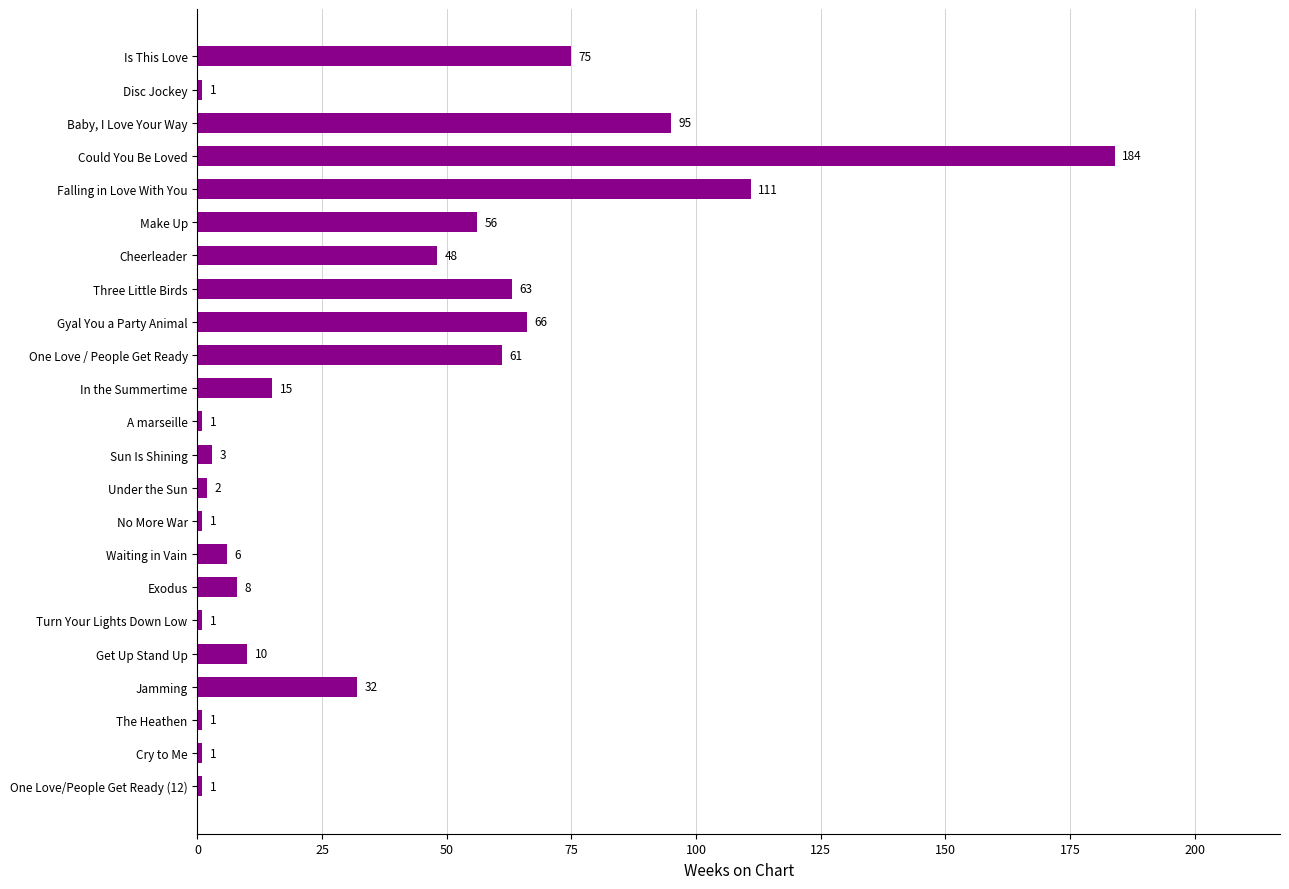

Between Gyal You a Party Animal and Get Up Stand Up, which is larger?

Gyal You a Party Animal